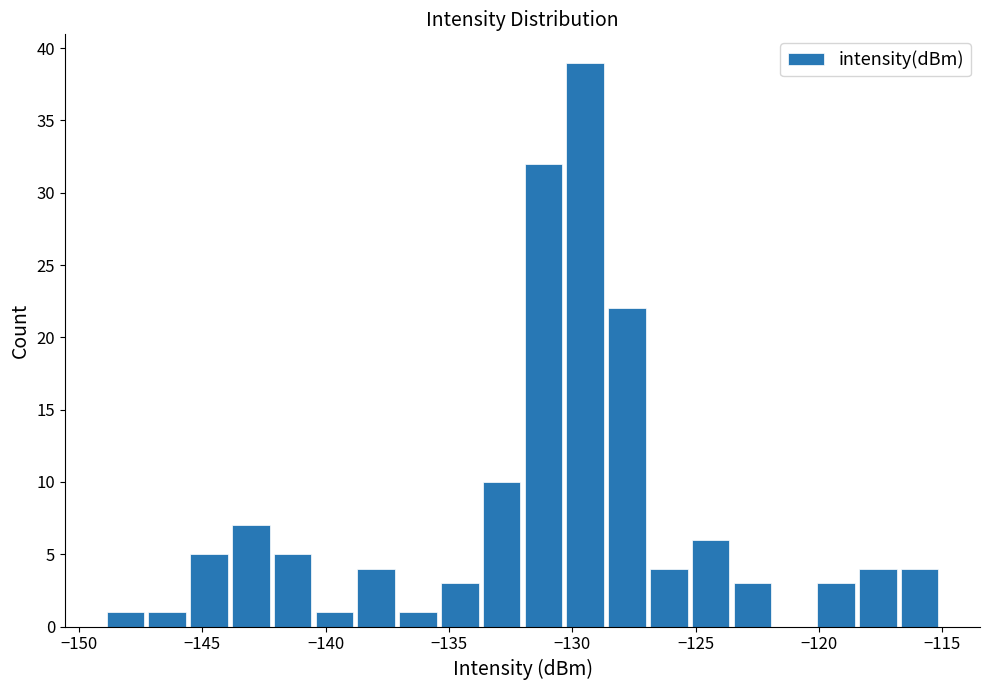

Around what value on the x-axis is the tallest bar? Give the approximate position of its centre, as read against the axis.

-129.5